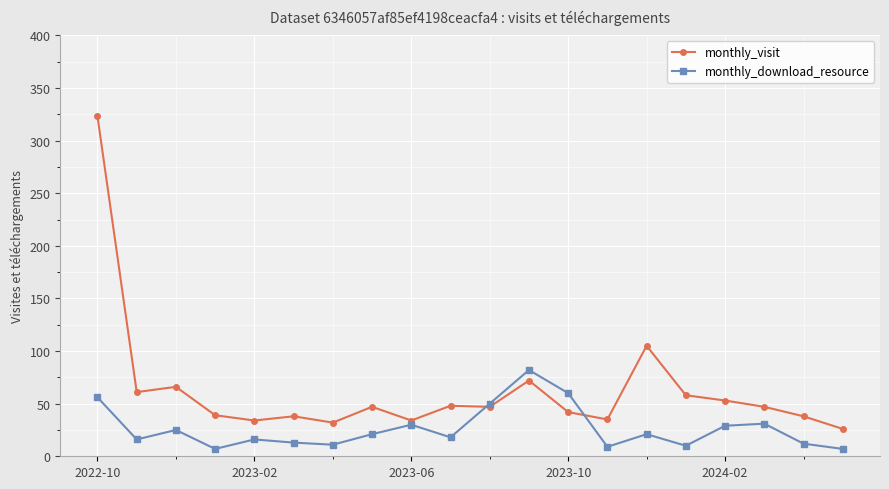

Rank the series by their maximum value, from lowest to highest.

monthly_download_resource, monthly_visit